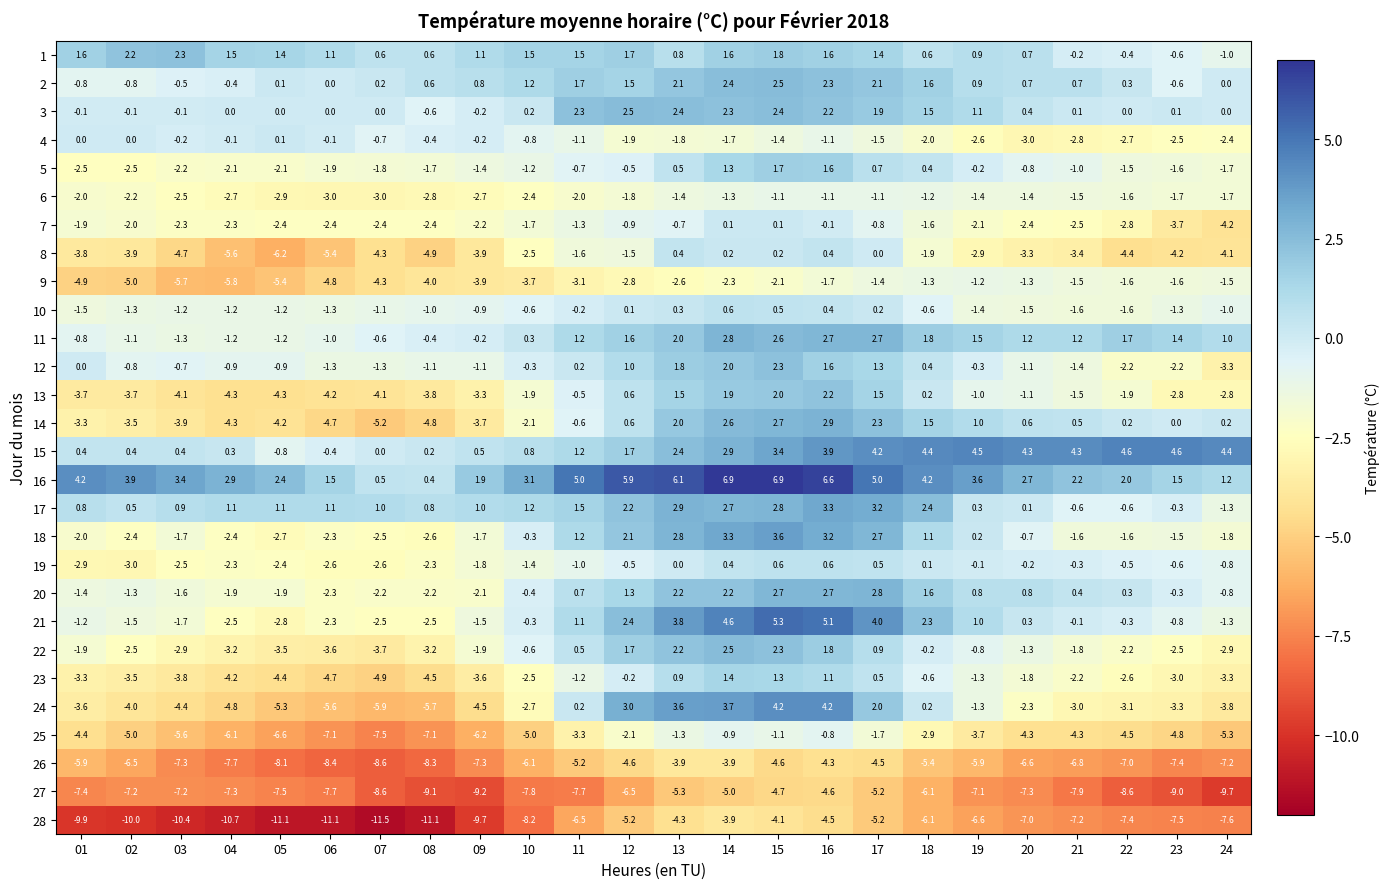

What is the sum of the 3 values at 06 and 20?

0.4